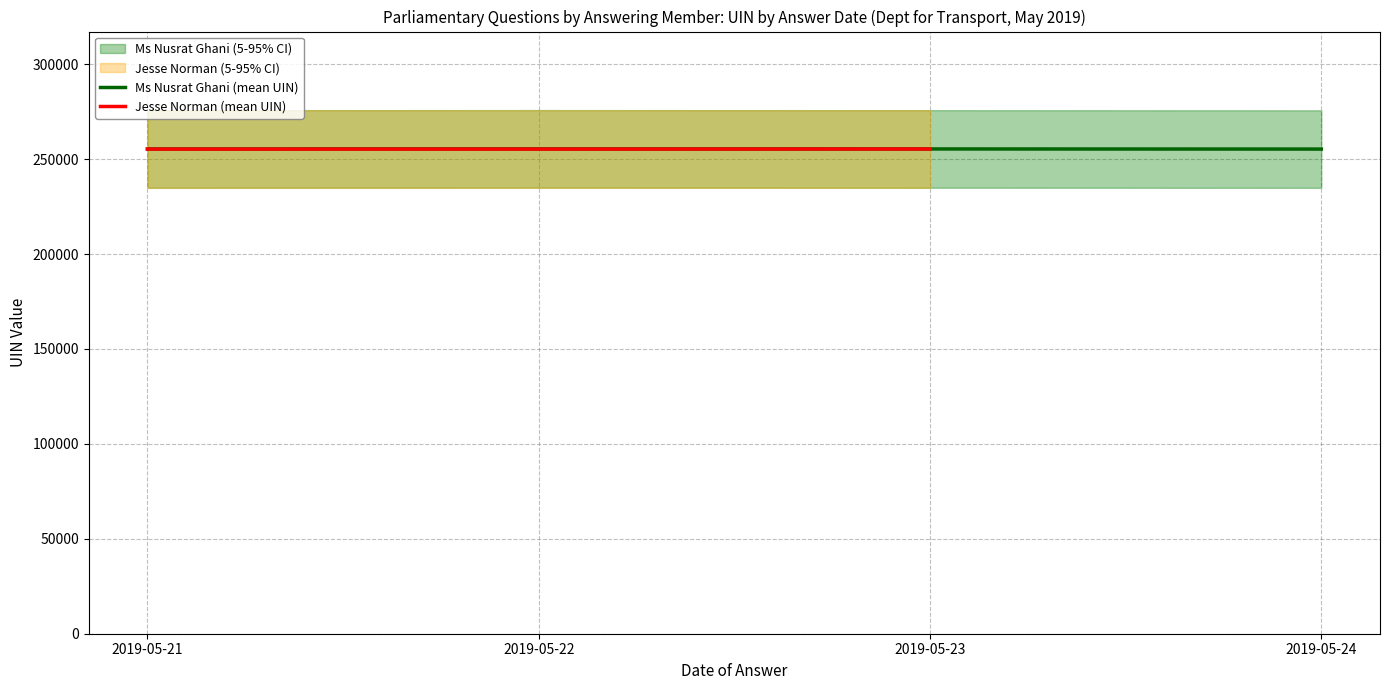

What is the value of the Ms Nusrat Ghani (mean UIN) point at the 2nd from the left?

255388.0